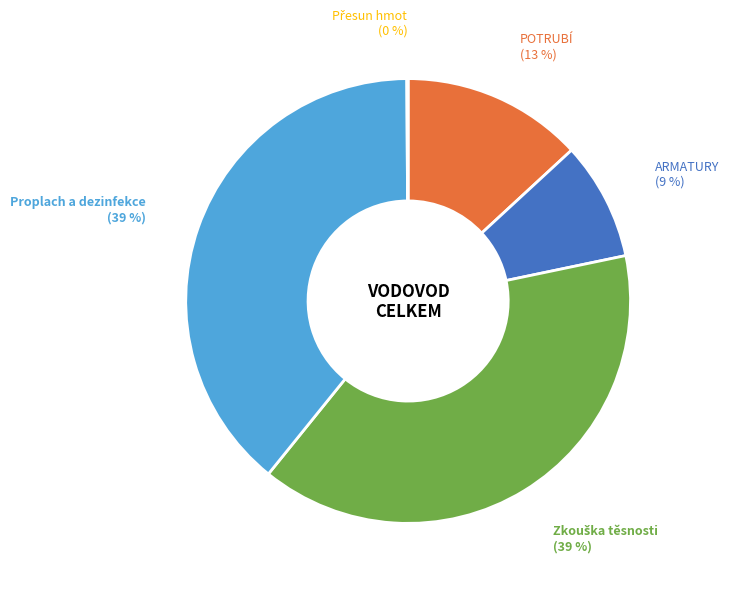

To the nearest percent, what is the average slice percentage?

20%